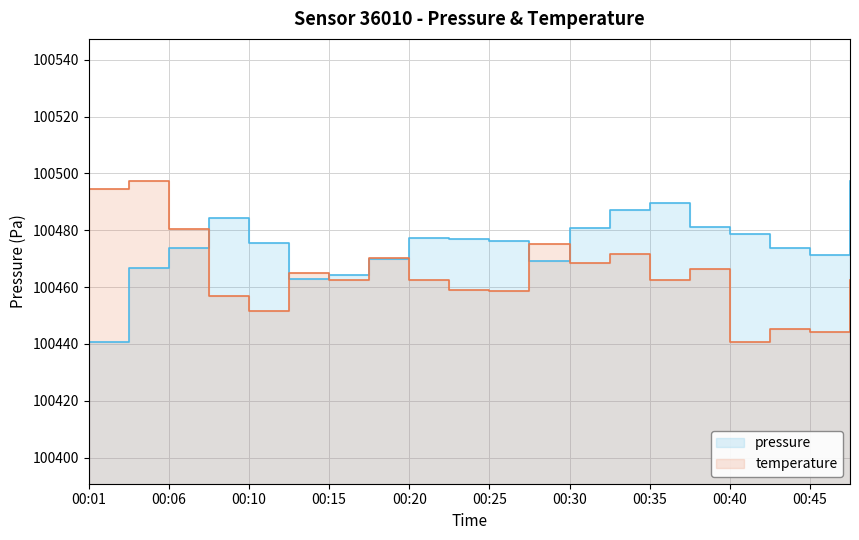

What is the average value of the temperature series?

100464.8